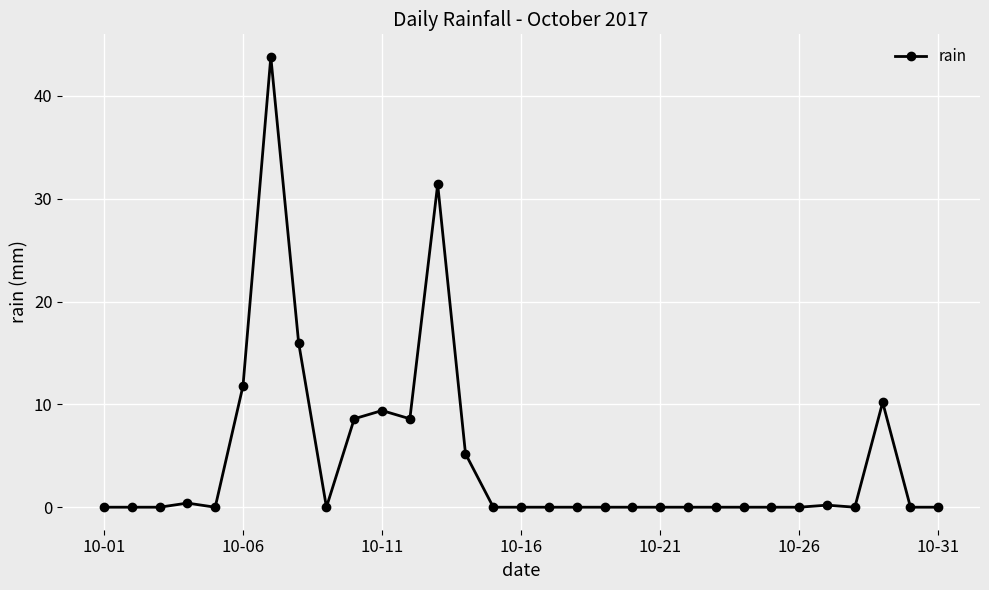

How many lines are shown in the chart?

1